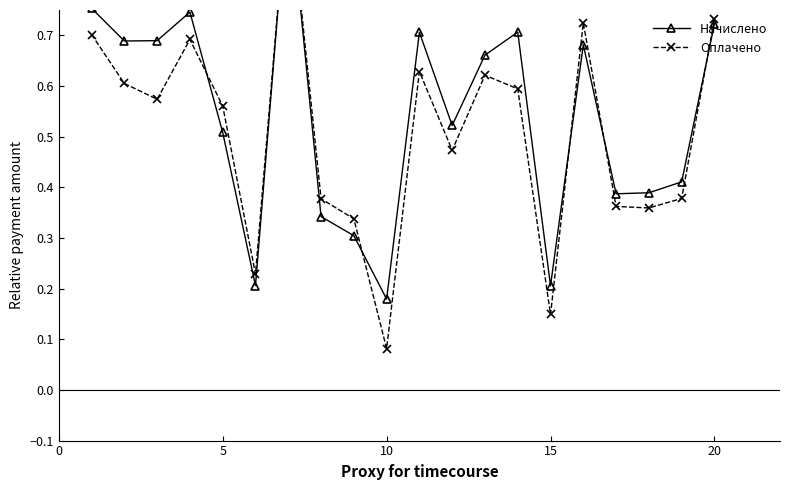

Reading left to right, list all the values displayed in this chart.

Начислено: 0.8	0.7	0.7	0.7	0.5	0.2	1.0	0.3	0.3	0.2	0.7	0.5	0.7	0.7	0.2	0.7	0.4	0.4	0.4	0.7
Оплачено: 0.7	0.6	0.6	0.7	0.6	0.2	1.0	0.4	0.3	0.1	0.6	0.5	0.6	0.6	0.1	0.7	0.4	0.4	0.4	0.7